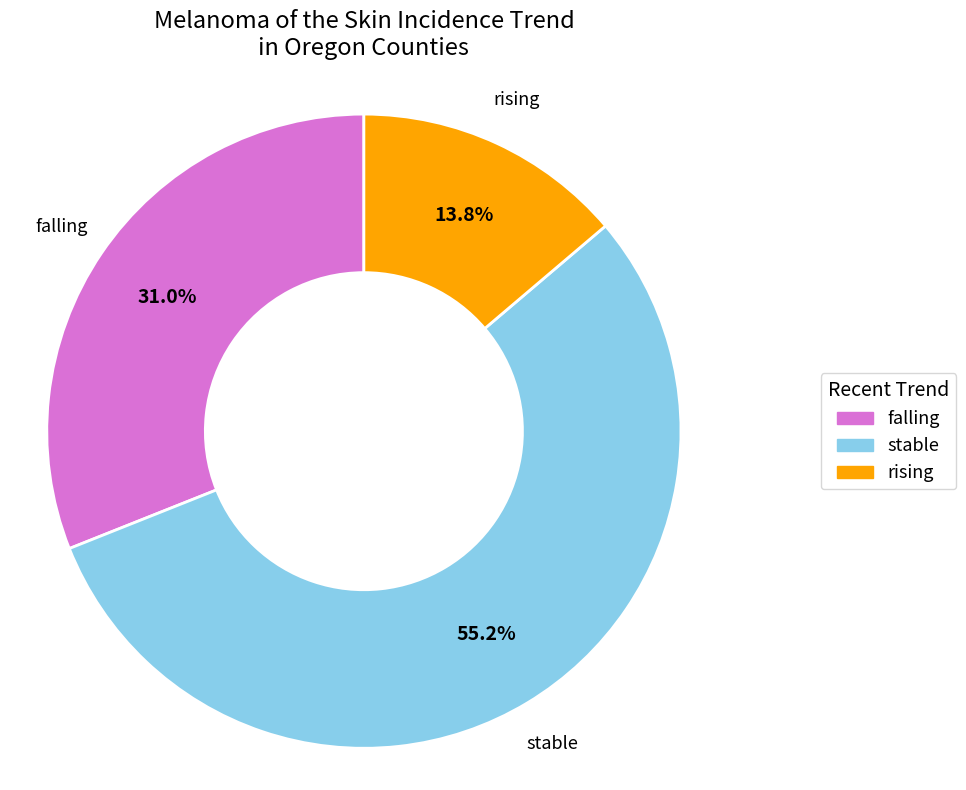

The stable slice represents 69% of the pie. True or false?

False